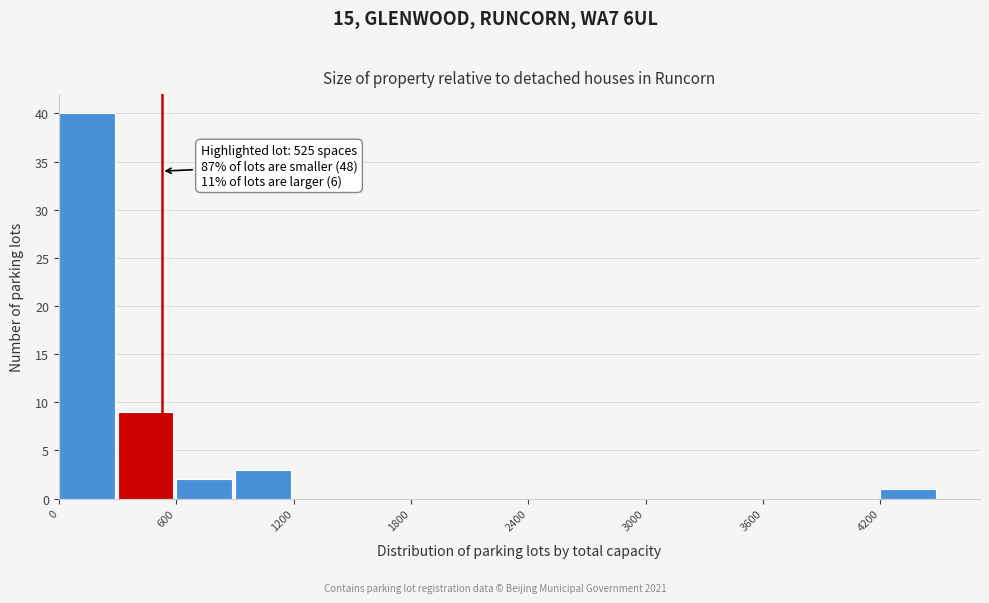

Read against the x-axis, roughly where is the centre of the tallest bar?

100